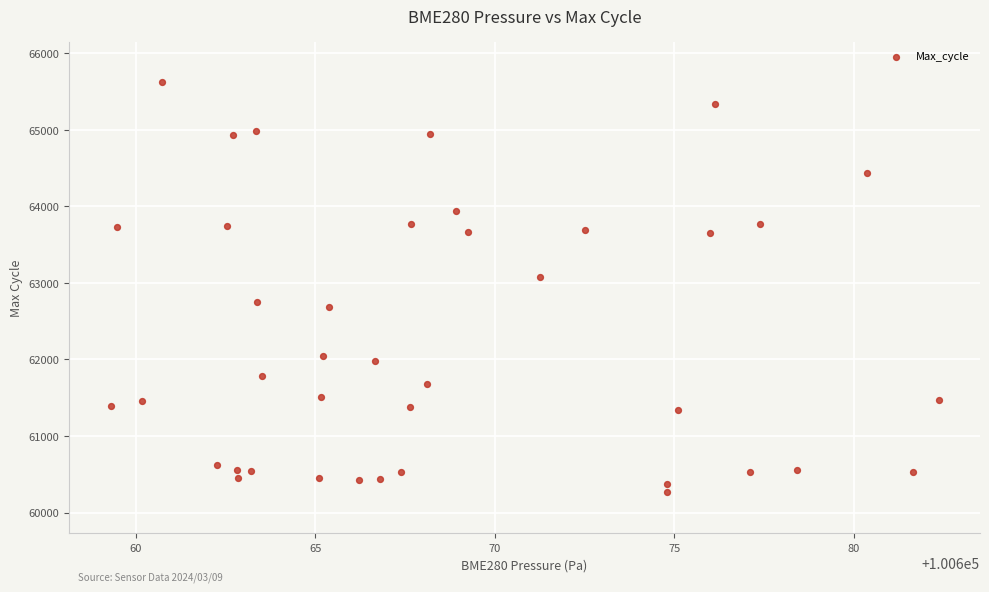

What is the range of Y values (max minus min)?

5347